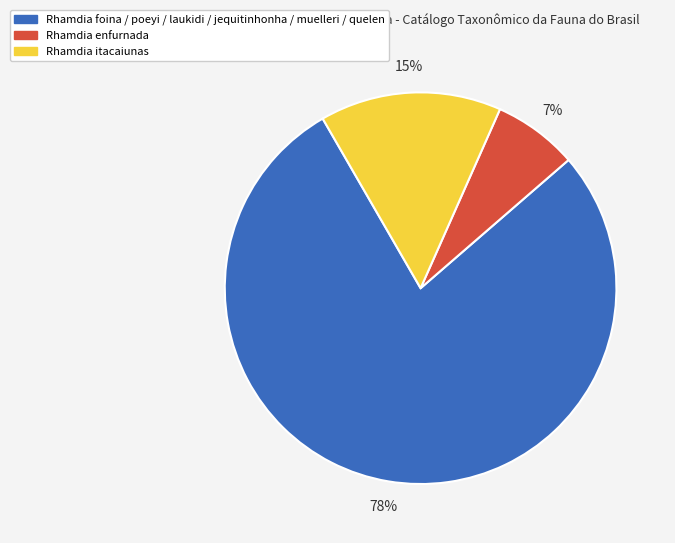

To the nearest percent, what is the difference between the largest and smallest slice percentages?

71%